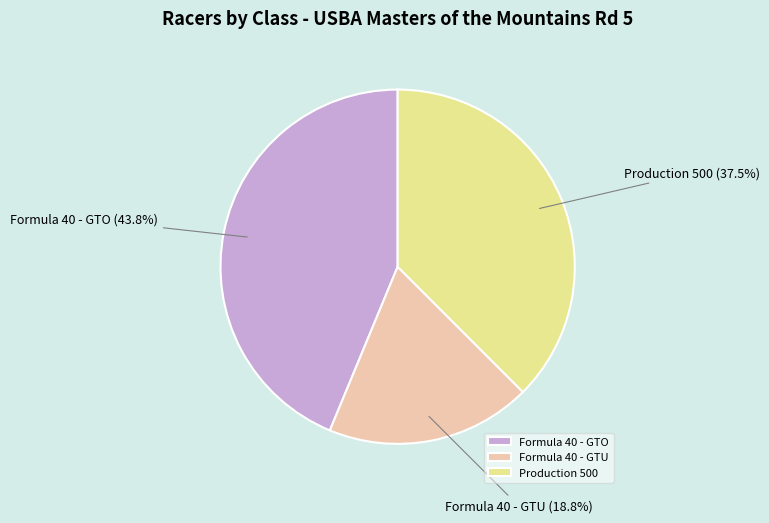

To the nearest percent, what is the combined percentage of Production 500 and Formula 40 - GTO?

81%